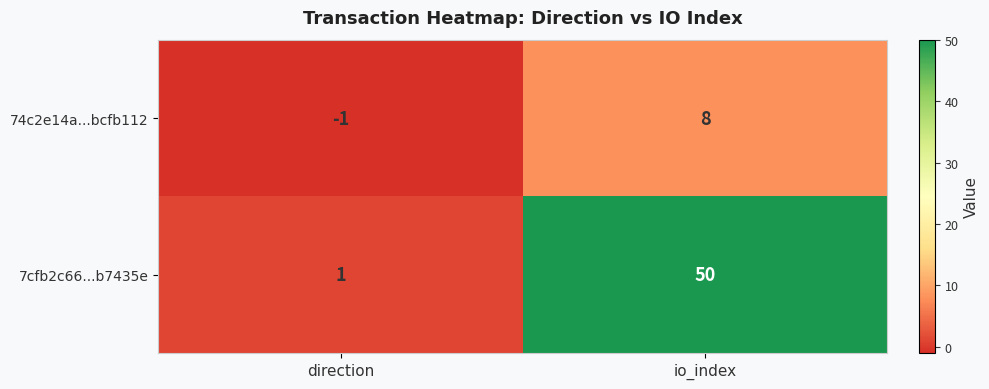

What is the sum of the 7cfb2c66...b7435e values at direction and io_index?

51